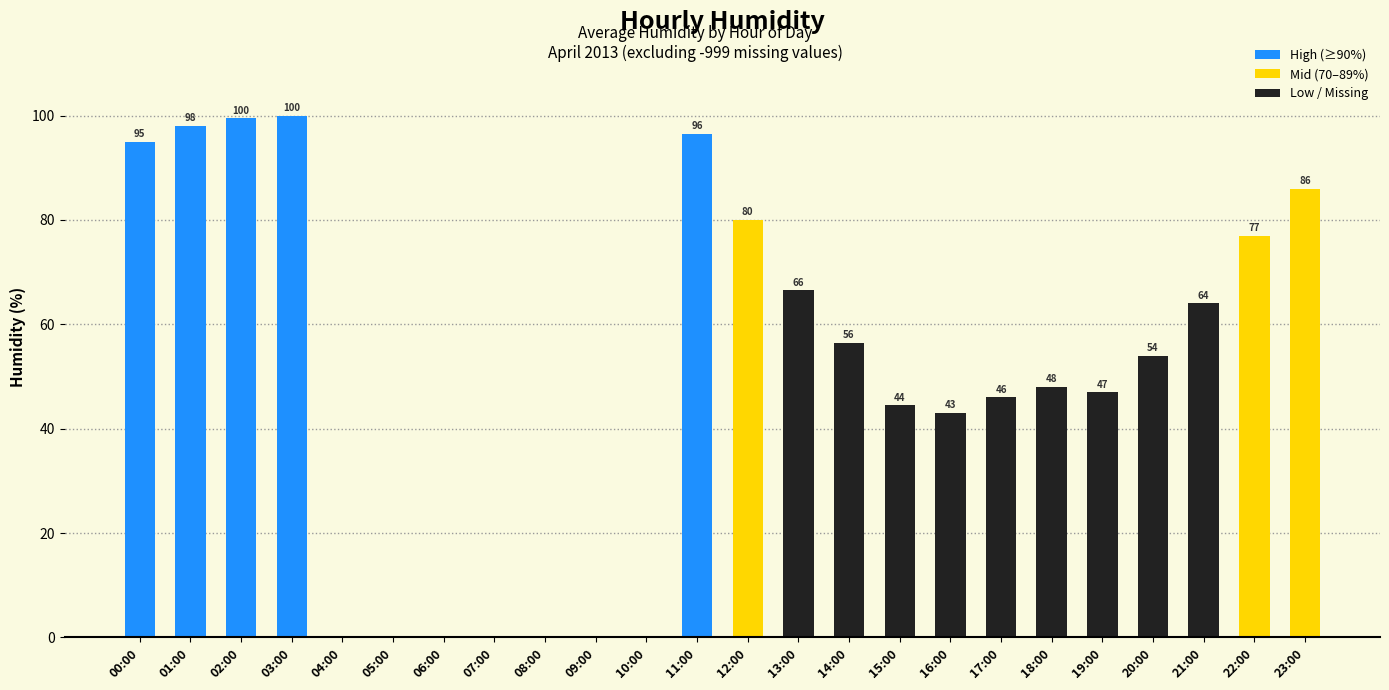

The value at 19:00 is 70.1. True or false?

False